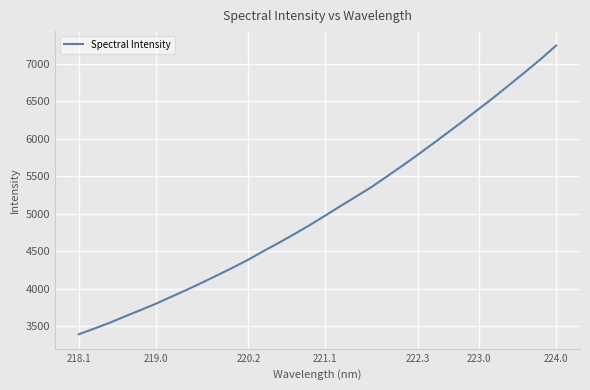

How many values exceed 4979?

16